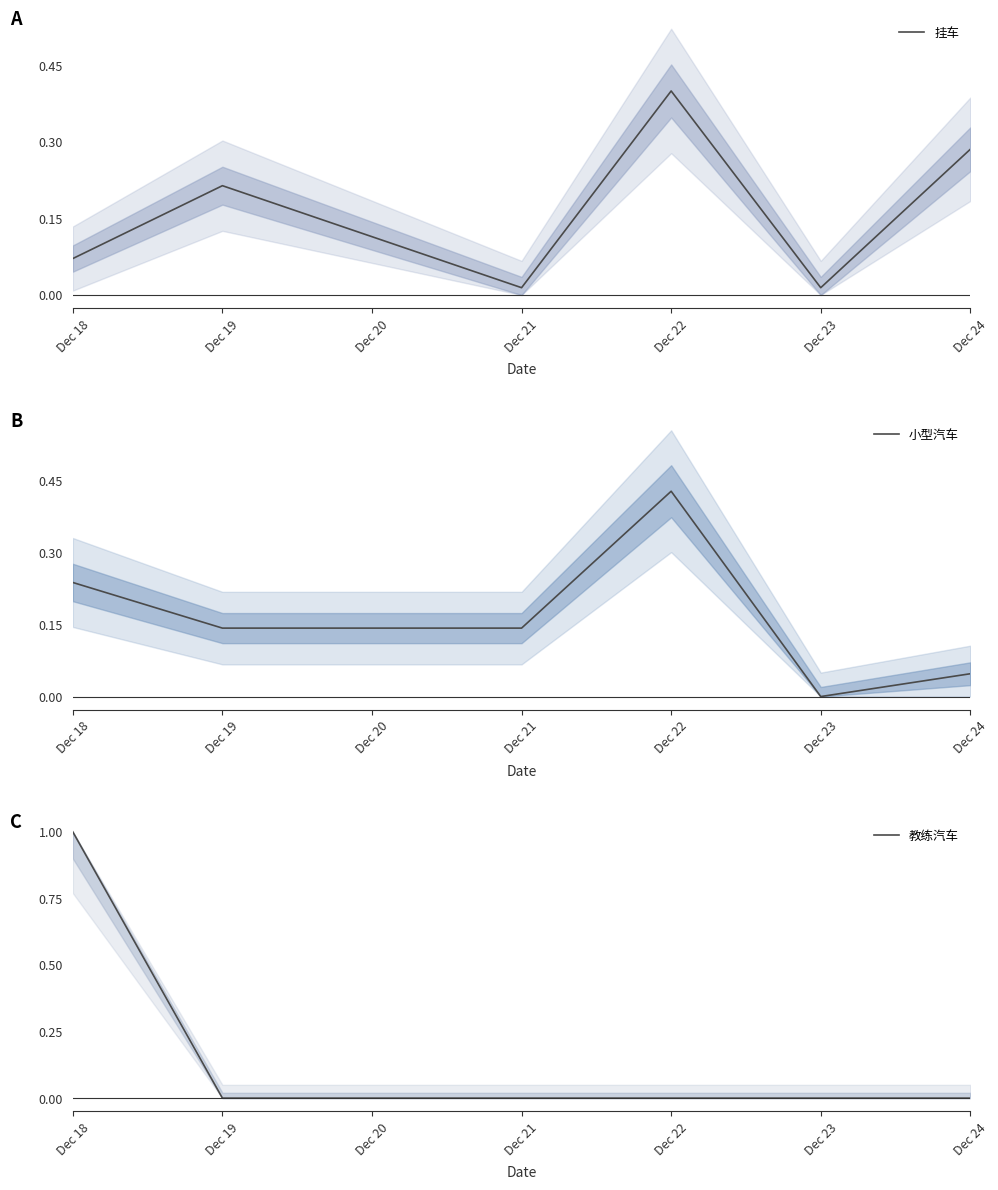

Which has a higher value, Dec 20 or Dec 21?

Dec 21